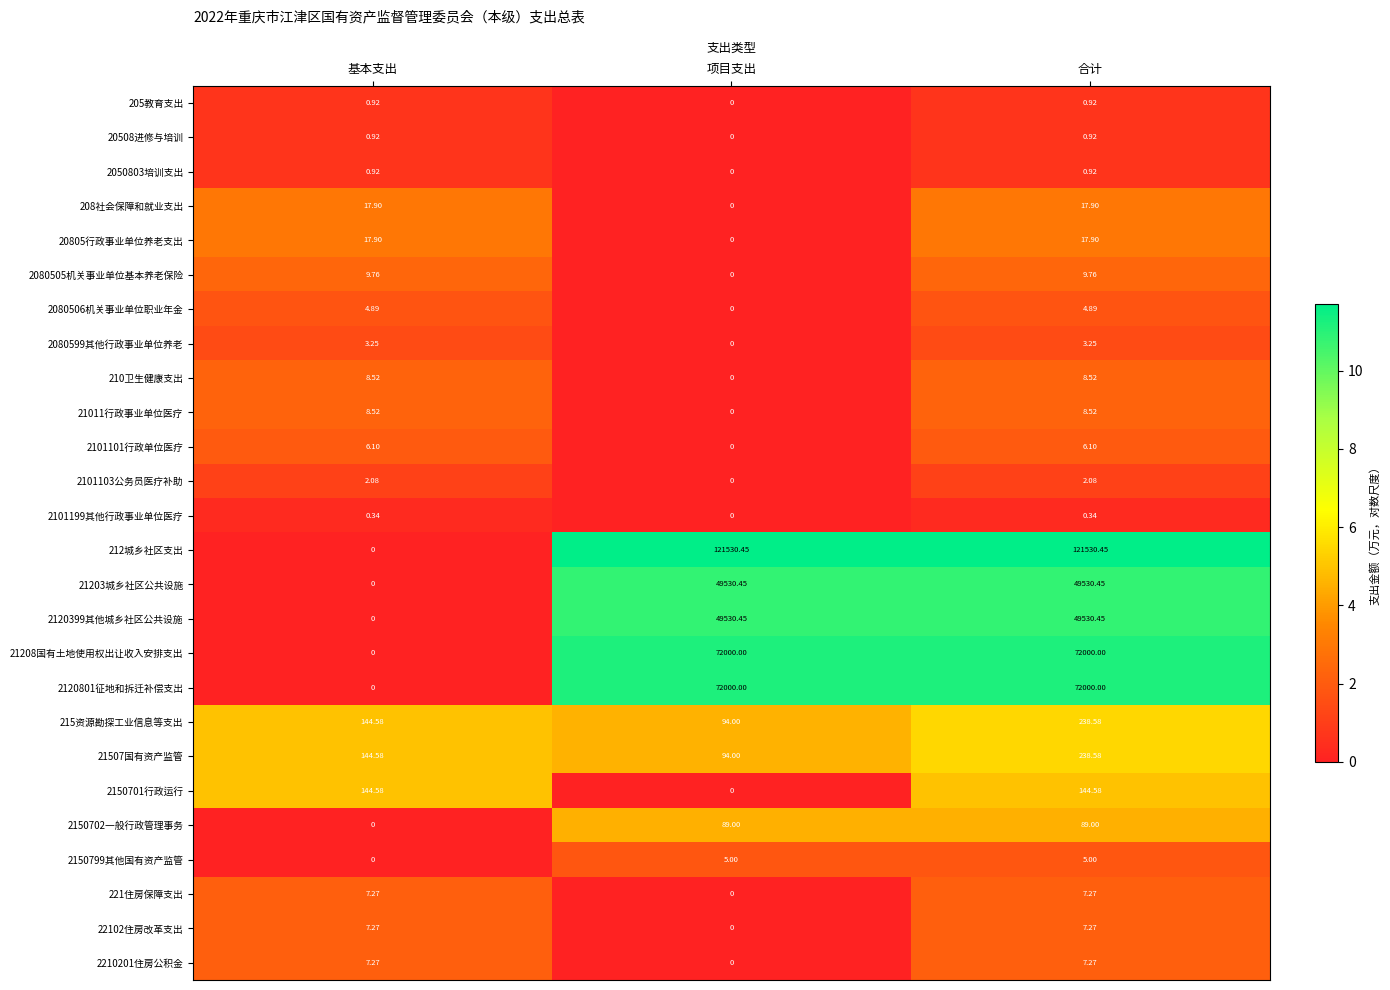

How many series are shown in this chart?

26